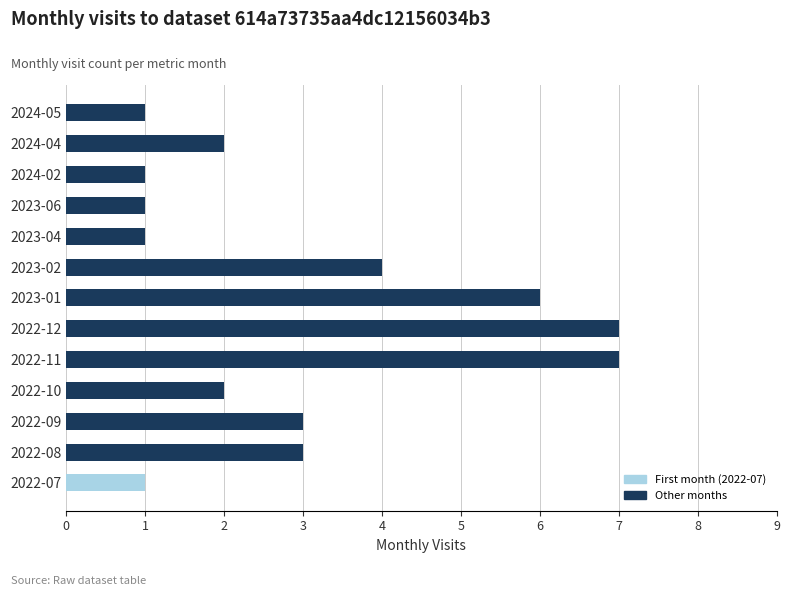

True or false: the data shows 5 at 2022-09.

False